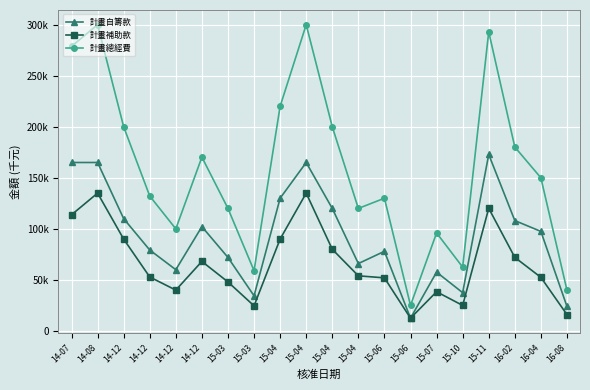

What are all the series names shown in the legend?

計畫自籌款, 計畫補助款, 計畫總經費